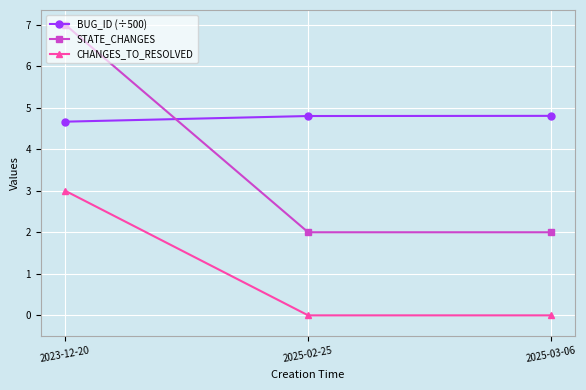

Reading left to right, transcribe all the data shown in this chart.

BUG_ID (÷500): 4.7	4.8	4.8
STATE_CHANGES: 7.0	2.0	2.0
CHANGES_TO_RESOLVED: 3.0	0.0	0.0